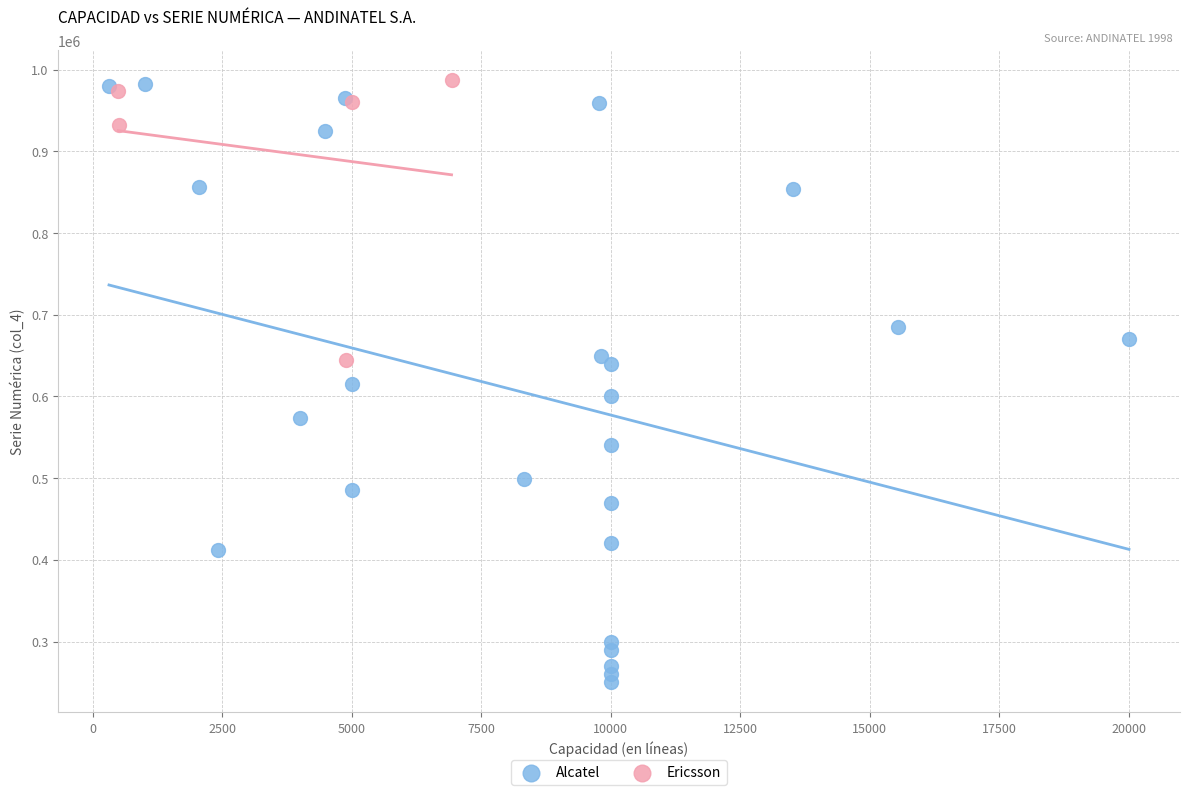

Which series contains the lowest Y value?

Alcatel